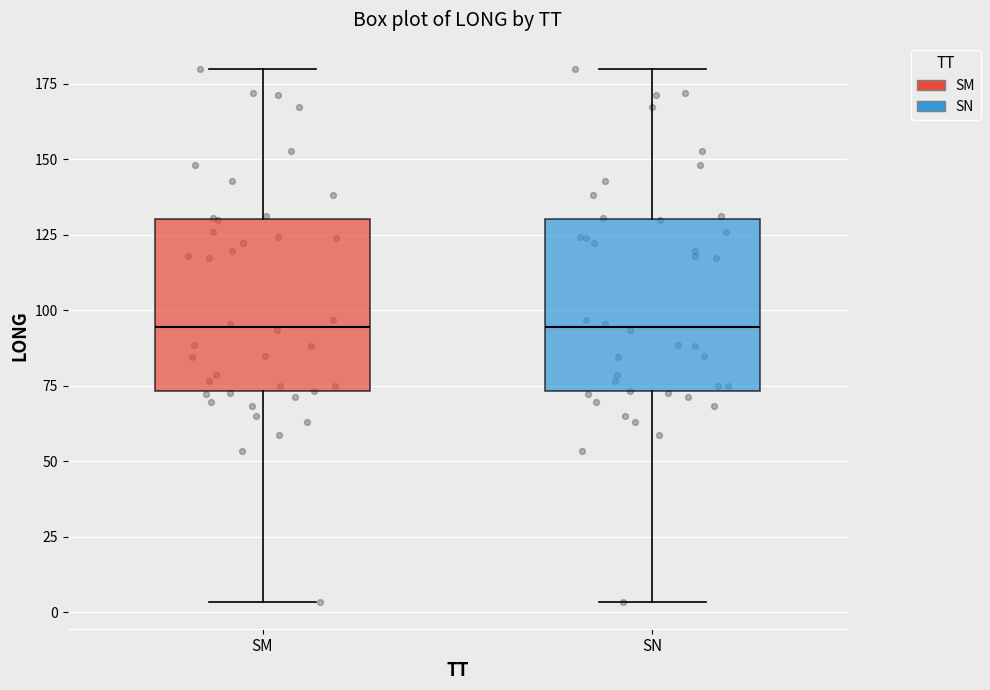

Reading left to right, read every box against the y-axis: the position of its median line, the range the box covers, and the ends of its whiskers. The values are not printed on the chart, so give them approximately, as read against the axis.

SM: median 95, box 75 to 130, whiskers 5 to 180
SN: median 95, box 75 to 130, whiskers 5 to 180